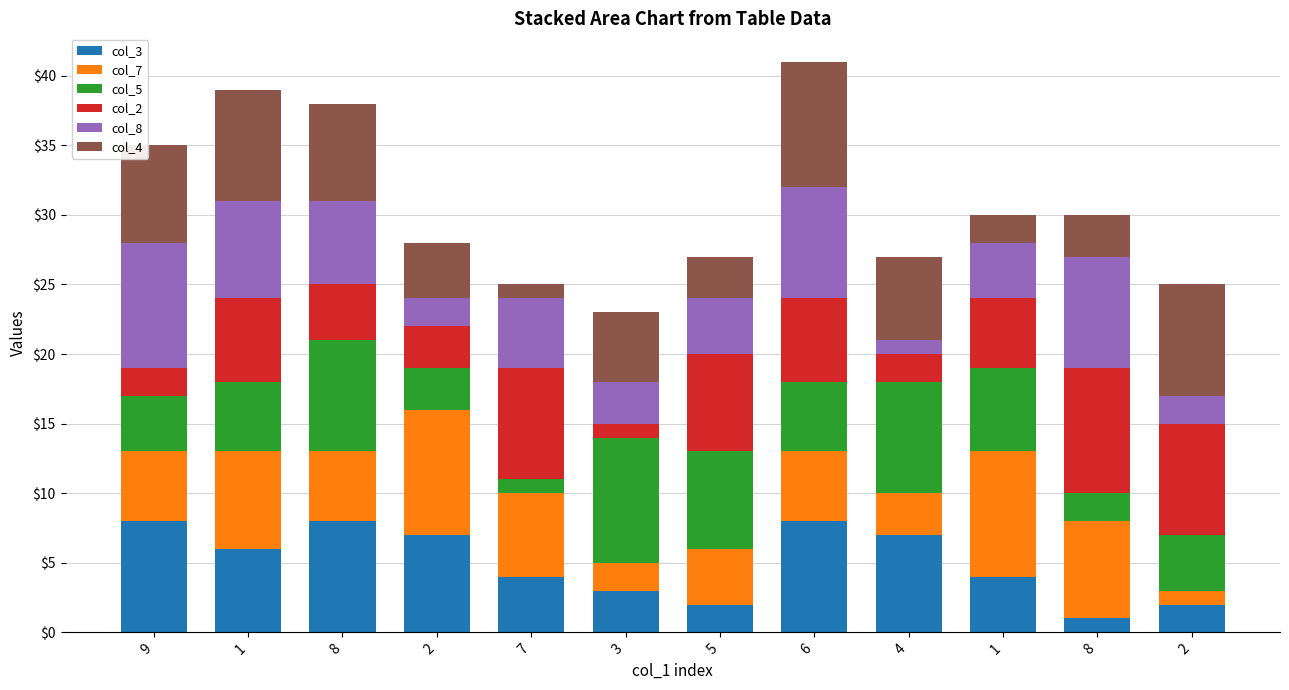

How many series are shown in this chart?

6